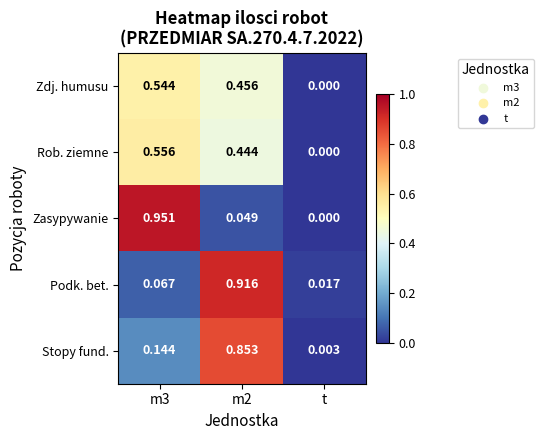

At which label does Rob. ziemne reach its minimum?

t